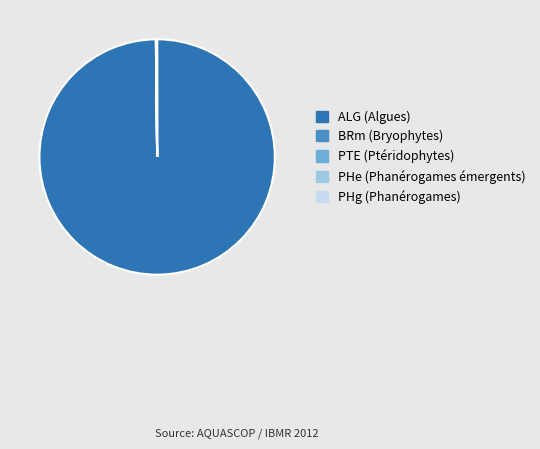

Is there a majority slice in this chart?

Yes